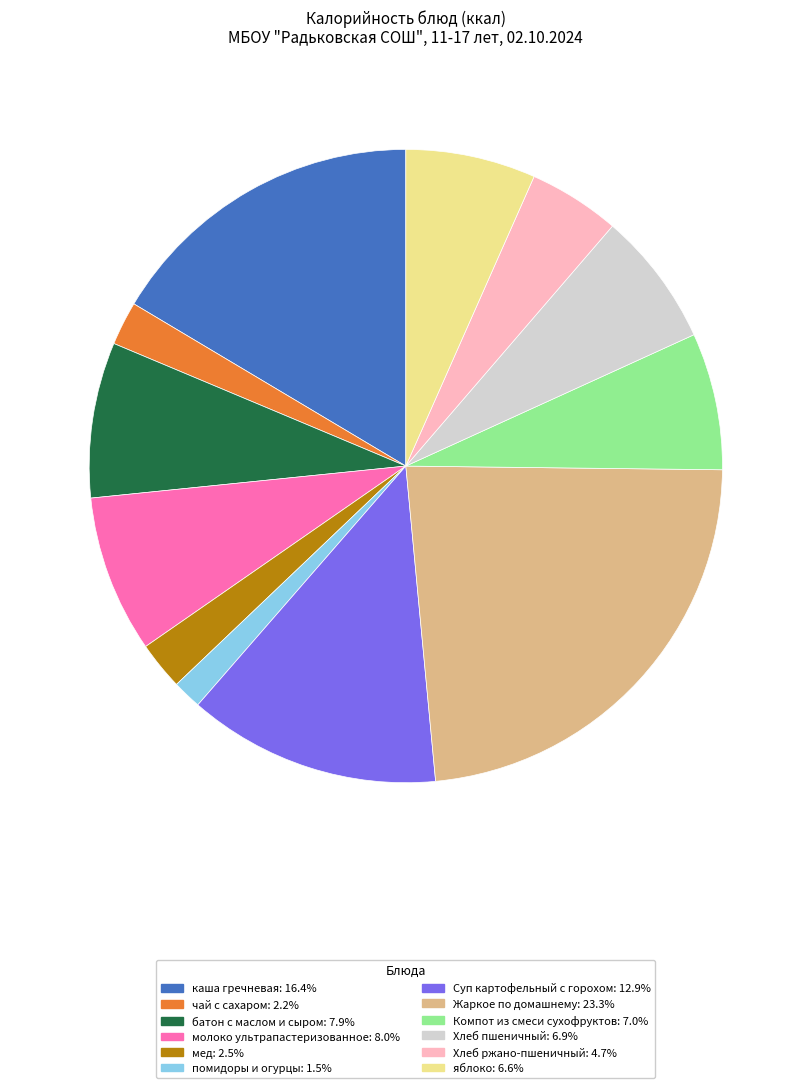

Is it true that помидоры и огурцы is 1% of the pie?

True